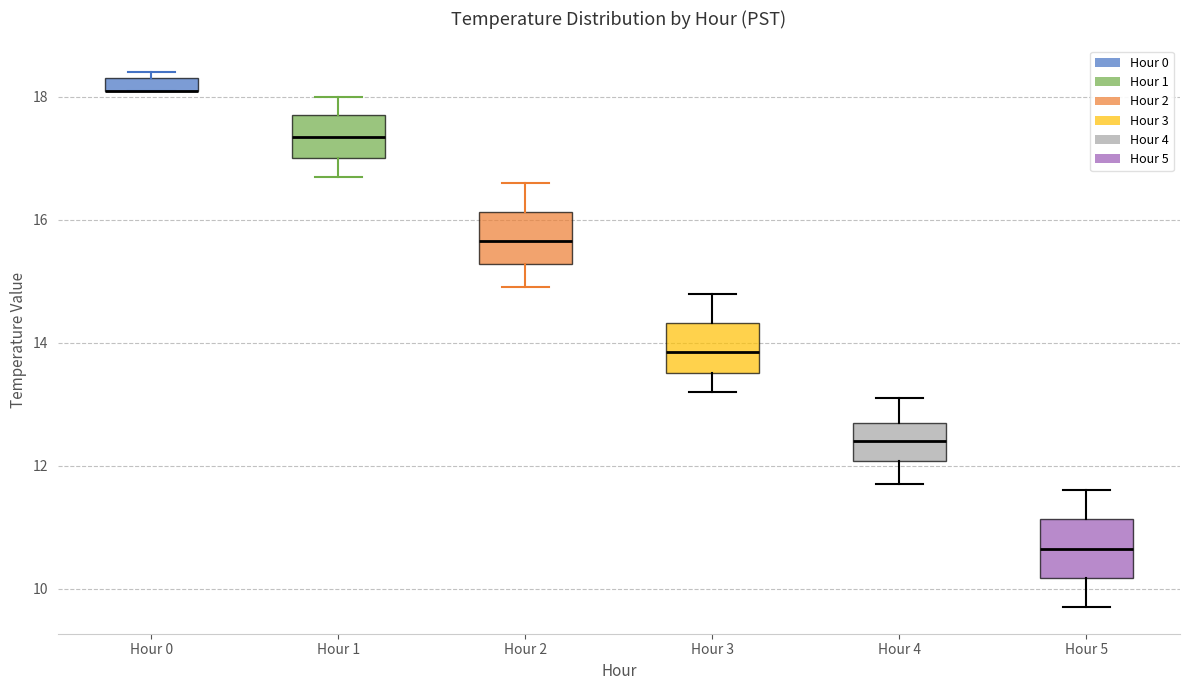

Where is the upper edge of the box for Hour 0 on the y-axis? The values are not printed on the chart, so give them approximately, as read against the axis.

18.4